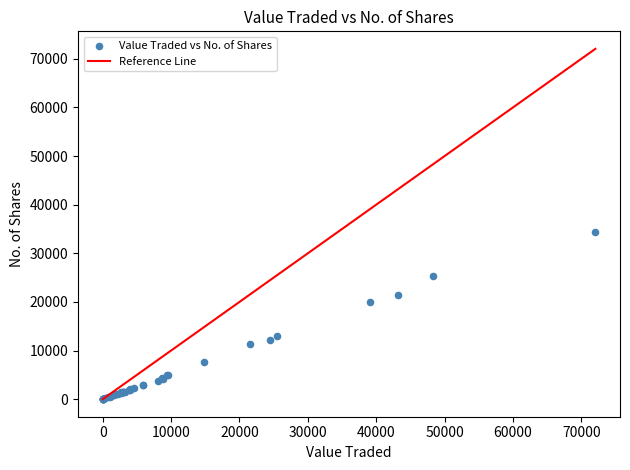

What Y value in the scatter plot is closest to 17150?

20025